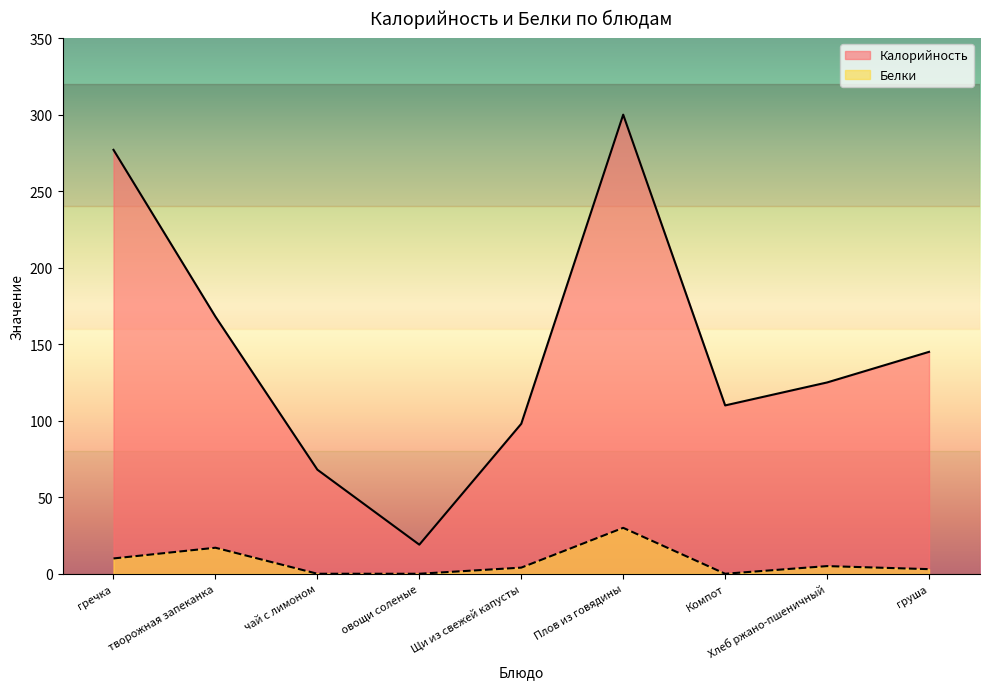

The value of Белки at гречка is 7. True or false?

False